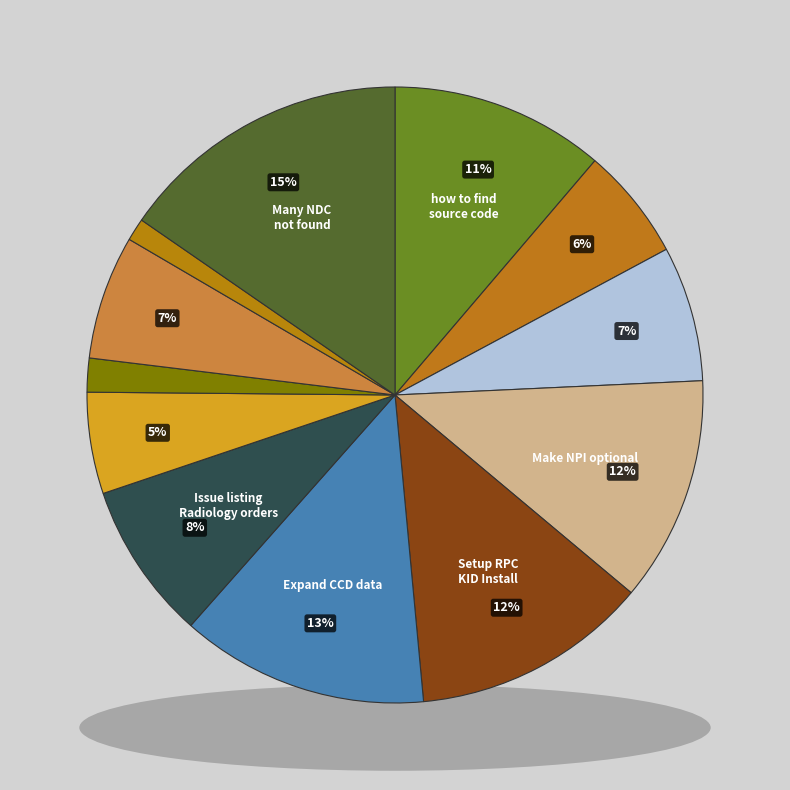

Is there any slice that represents more than half of the pie?

No